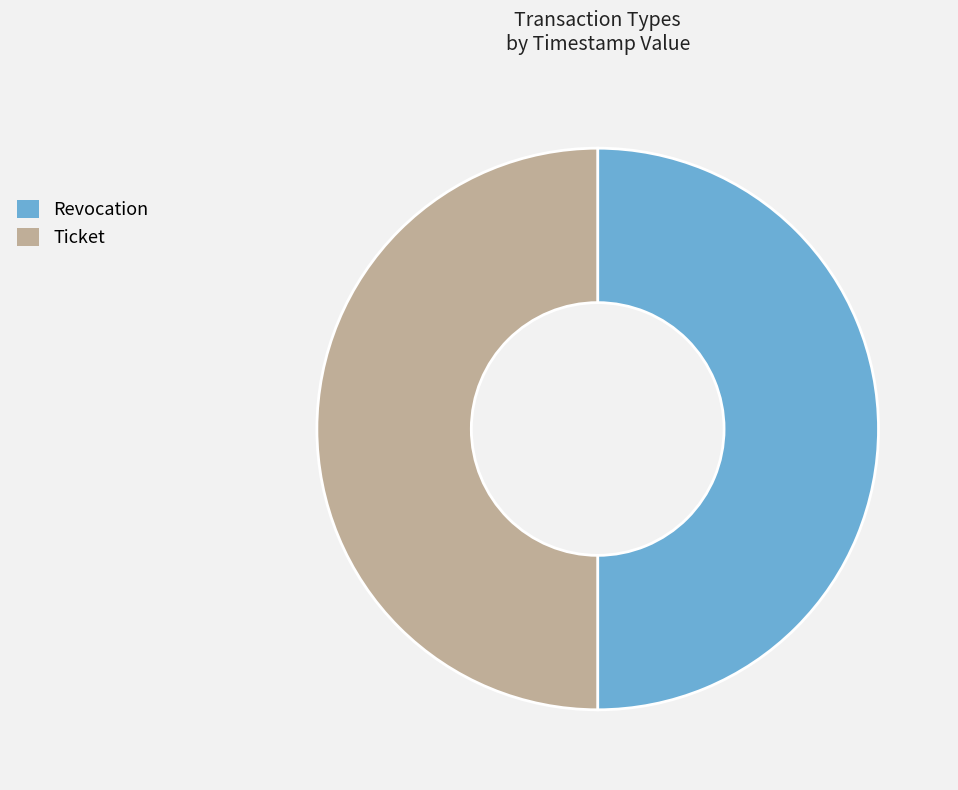

Approximately how many times larger is the value at Revocation compared to Ticket?

1.0